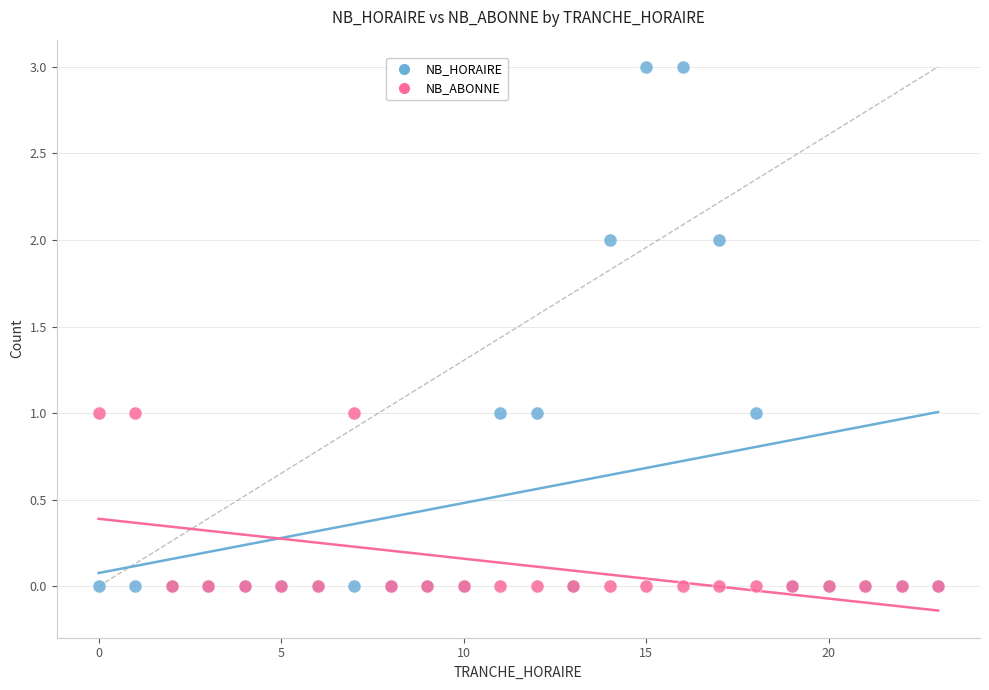

Which series has the largest Y range (max minus min)?

NB_HORAIRE